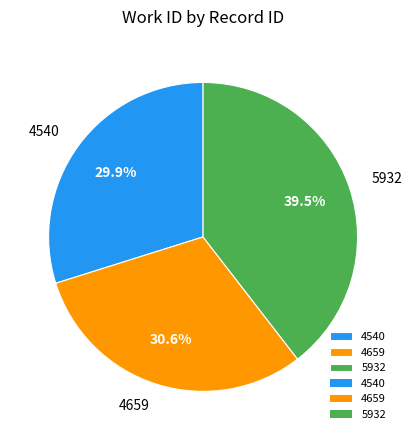

What is the smallest slice in the pie chart?

4540